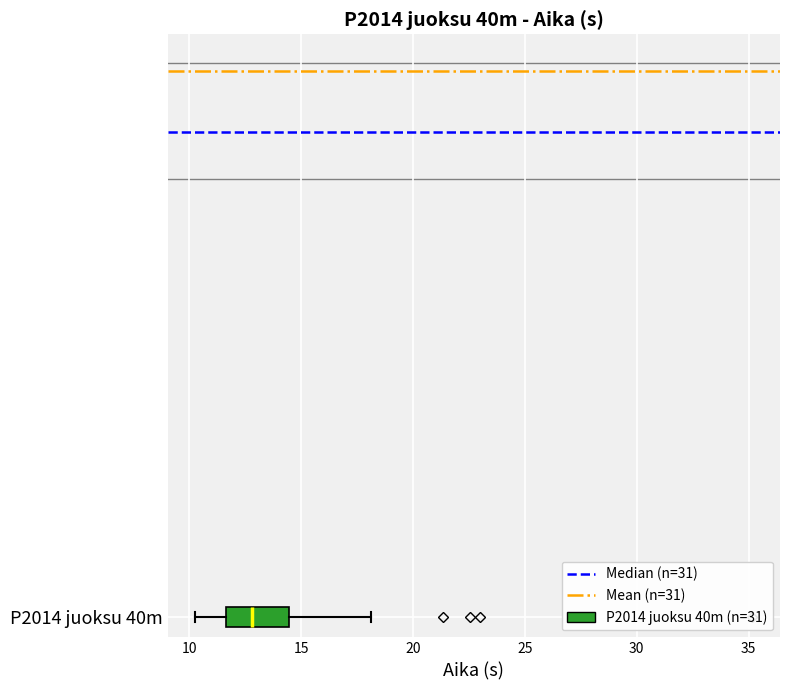

Read this box plot against the x-axis: the position of the median line, the range covered by the box, and the ends of both whiskers. The values are not printed on the chart, so give them approximately, as read against the axis.

median 13.0, box 11.5 to 14.5, whiskers 10.5 to 18.0